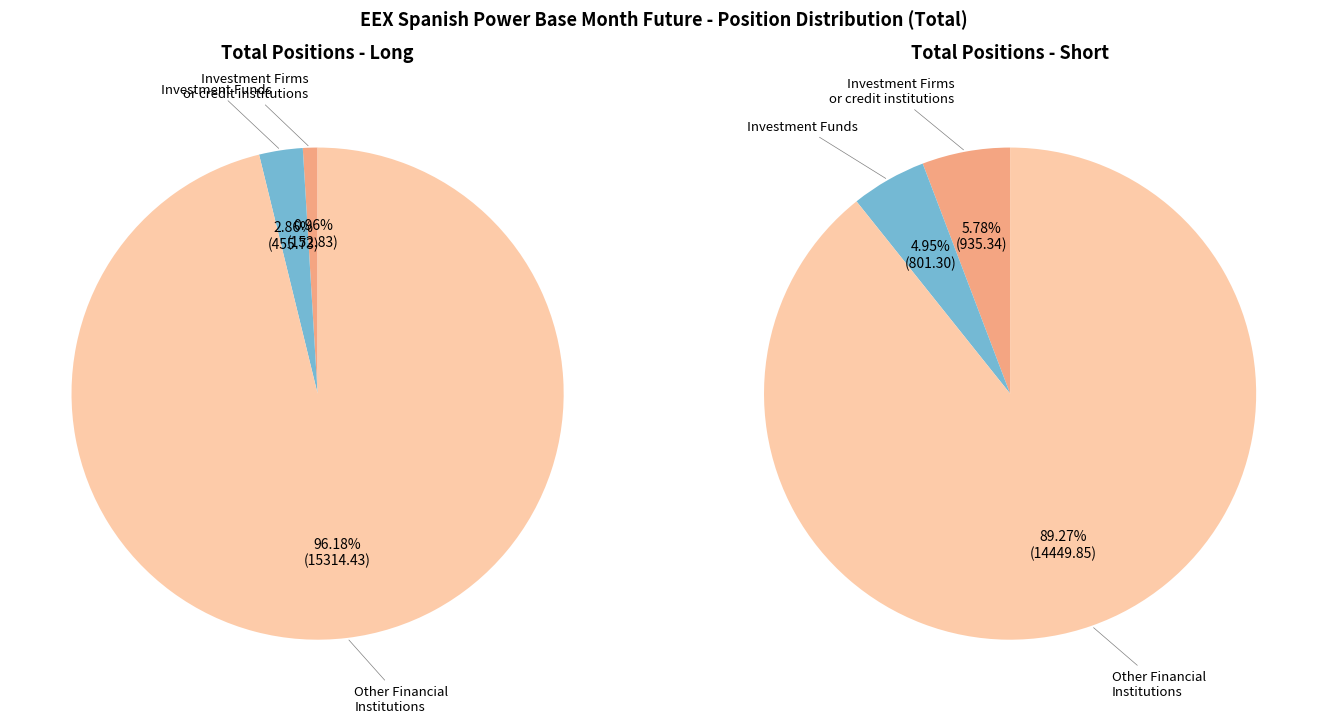

To the nearest percent, what is the difference between the largest and smallest slice percentages?

95%